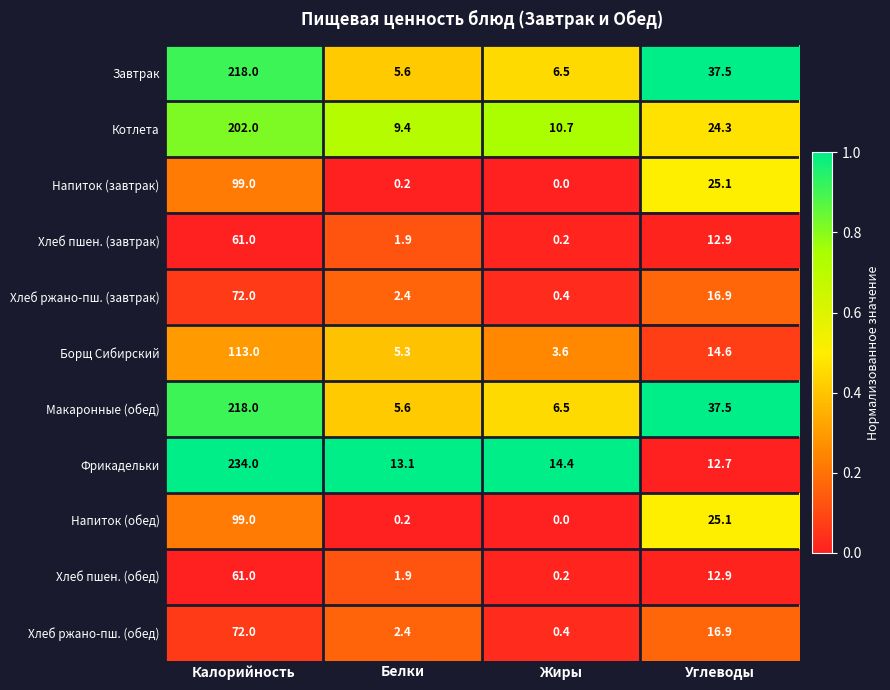

What is the difference between the maximum and minimum values in the Макаронные (обед) series?

212.4